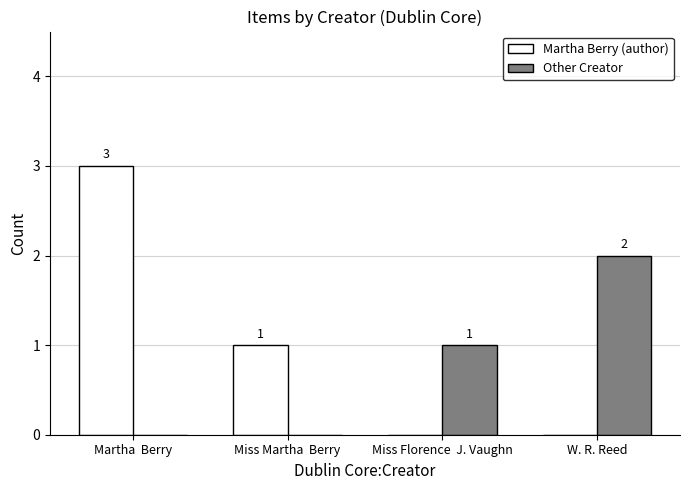

How many categories are shown in the chart?

4